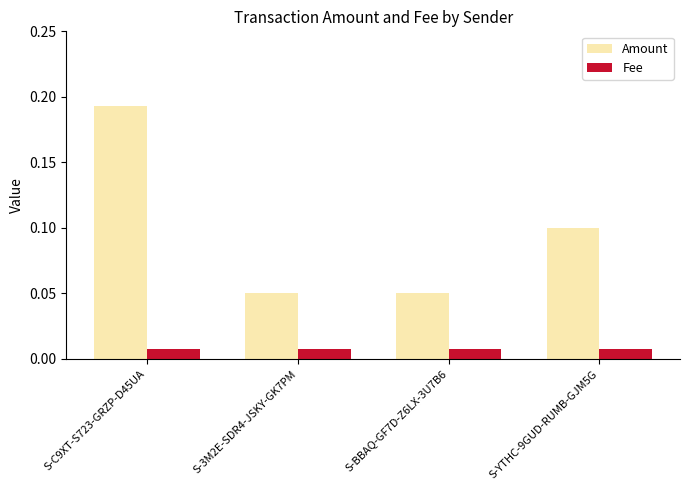

Between S-BBAQ-GF7D-Z6LX-3U7B6 and S-YTHC-9GUD-RUMB-GJM5G, which series saw the biggest shift?

Amount